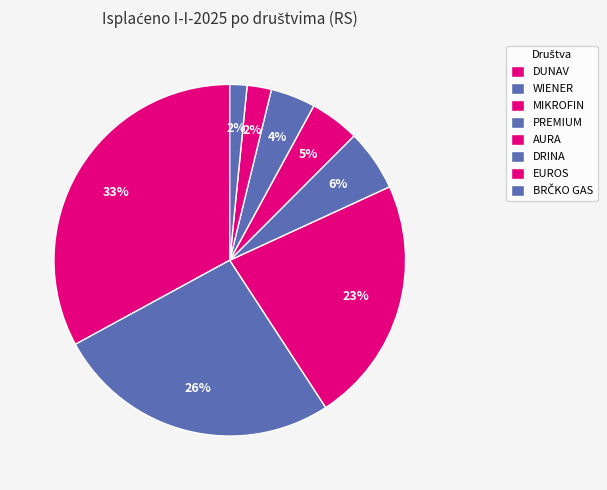

To the nearest percent, what portion does AURA represent?

5%